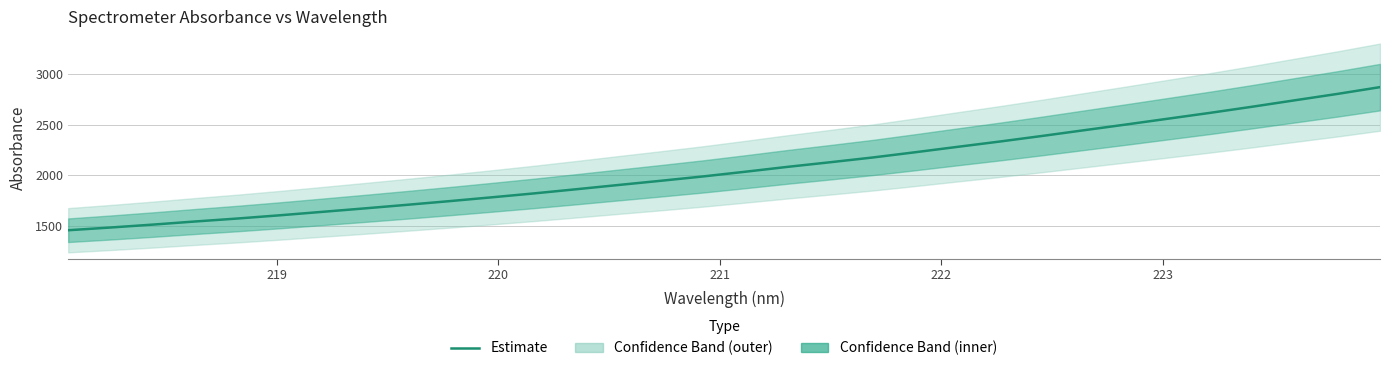

What is the maximum value for Estimate?

2870.9